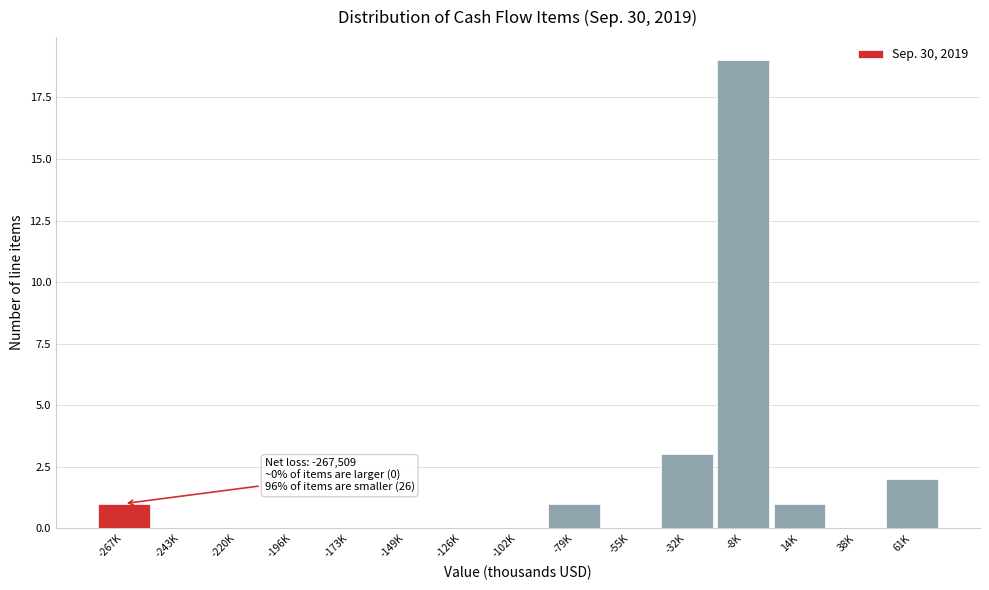

Reading left to right, what are all the values shown in this chart?

-267K=1	-243K=0	-220K=0	-196K=0	-173K=0	-149K=0	-126K=0	-102K=0	-79K=1	-55K=0	-32K=3	-8K=19	14K=1	38K=0	61K=2